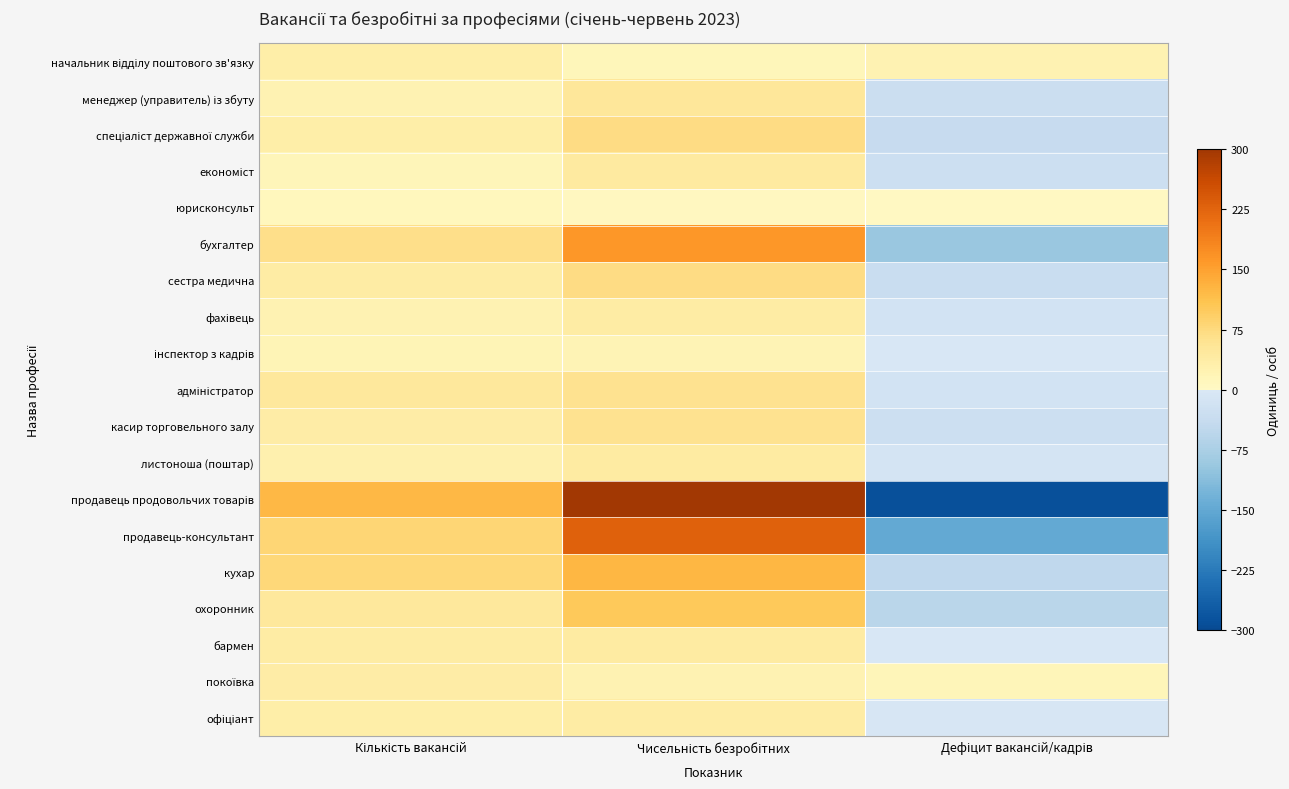

List the series in order of their peak value, lowest first.

юрисконсульт, інспектор з кадрів, начальник відділу поштового зв'язку, покоївка, фахівець, офіціант, листоноша (поштар), бармен, економіст, менеджер (управитель) із збуту, адміністратор, касир торговельного залу, спеціаліст державної служби, сестра медична, охоронник, кухар, бухгалтер, продавець-консультант, продавець продовольчих товарів